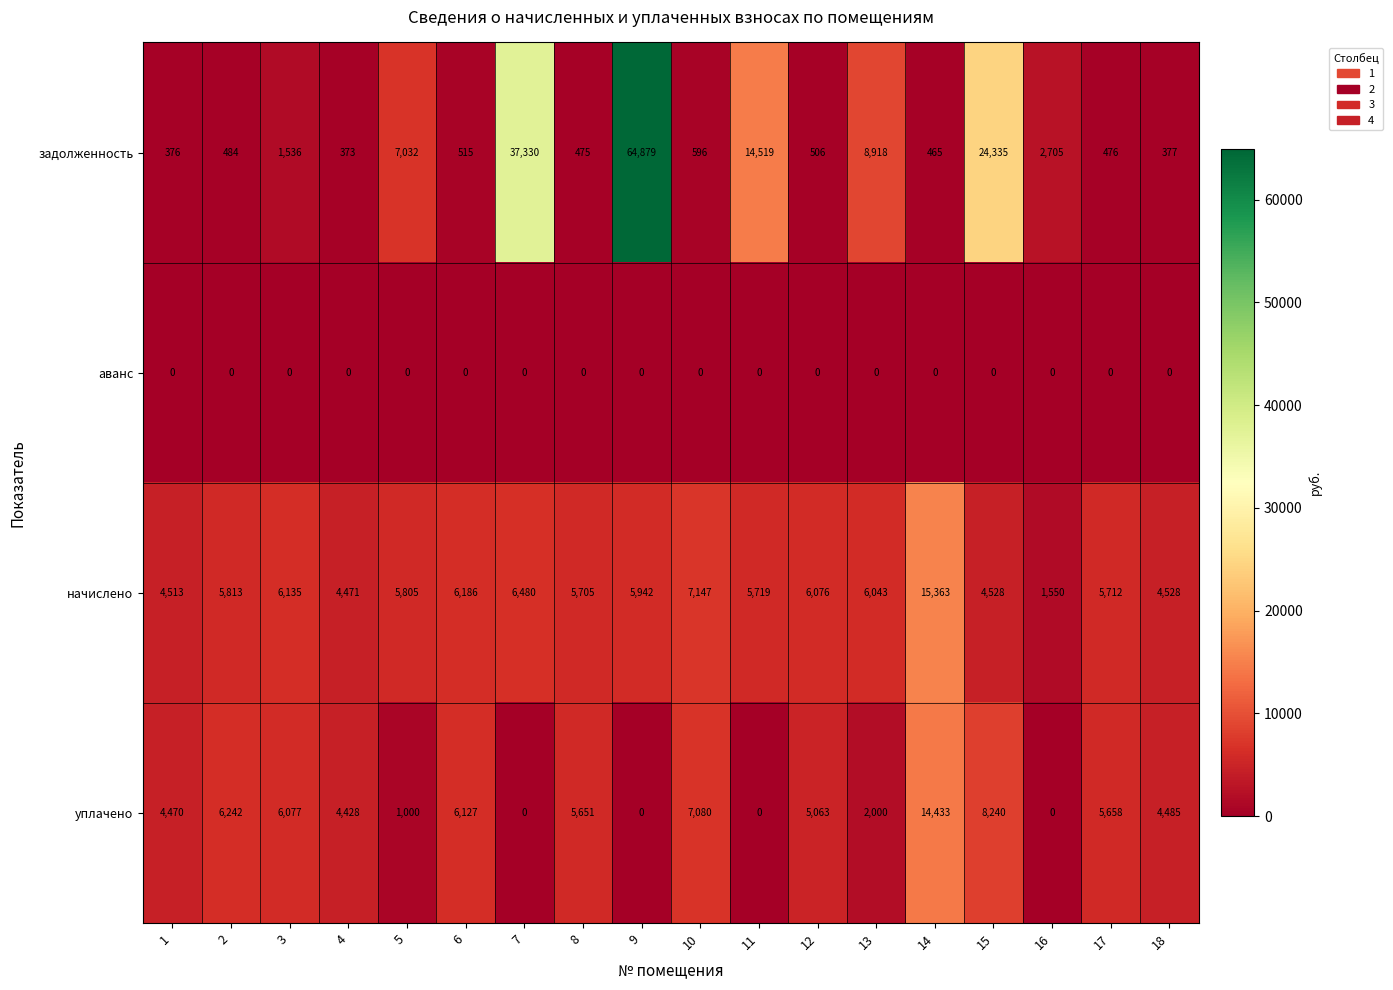

At which category is the sum across all series the highest?

9